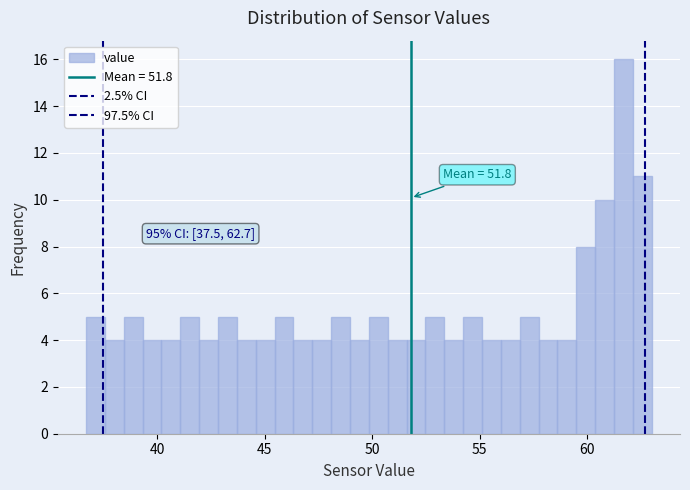

Read against the x-axis, roughly where is the centre of the tallest bar?

61.5